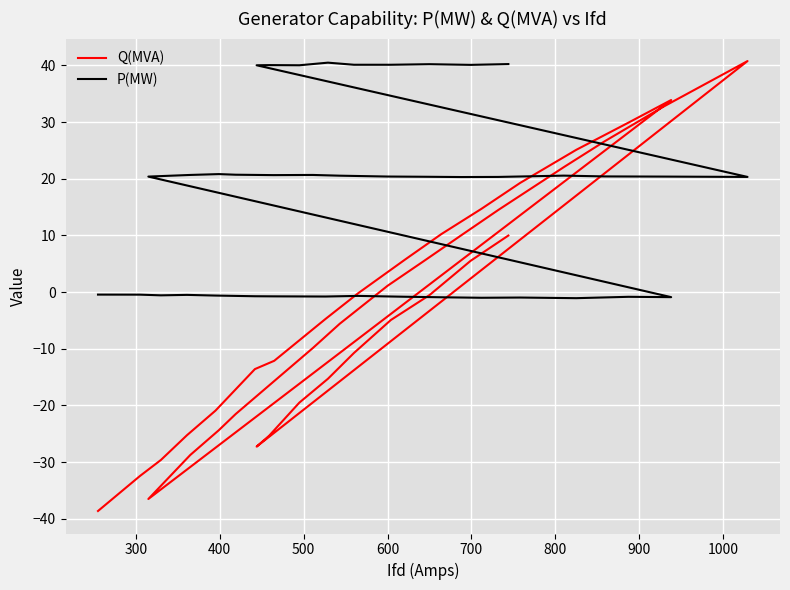

Is the value of P(MW) at 20 greater than the value of Q(MVA) at 39?

Yes